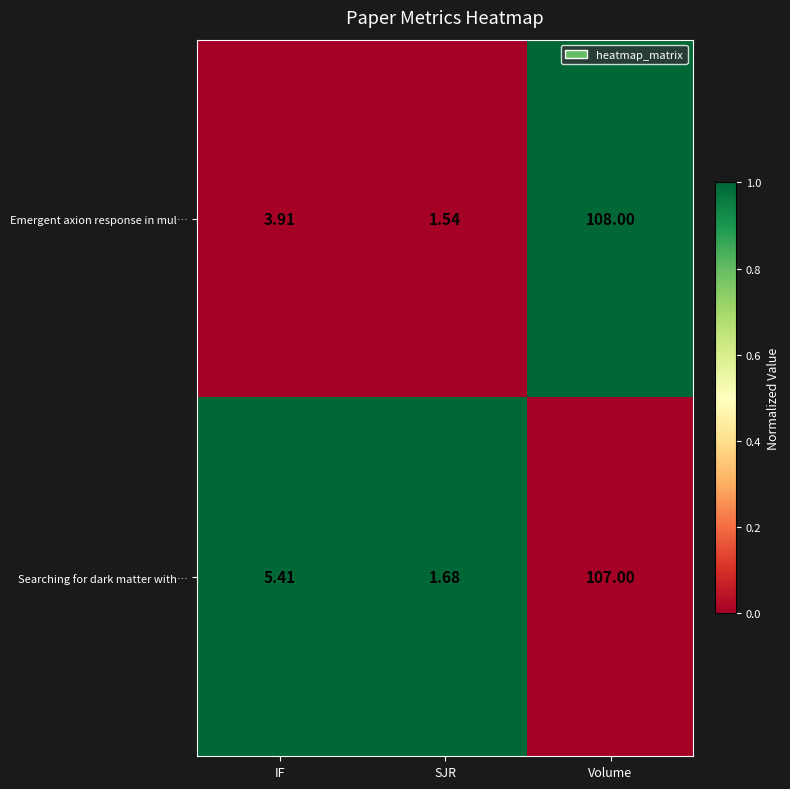

At which label does Searching for dark matter with… first exceed 5?

IF